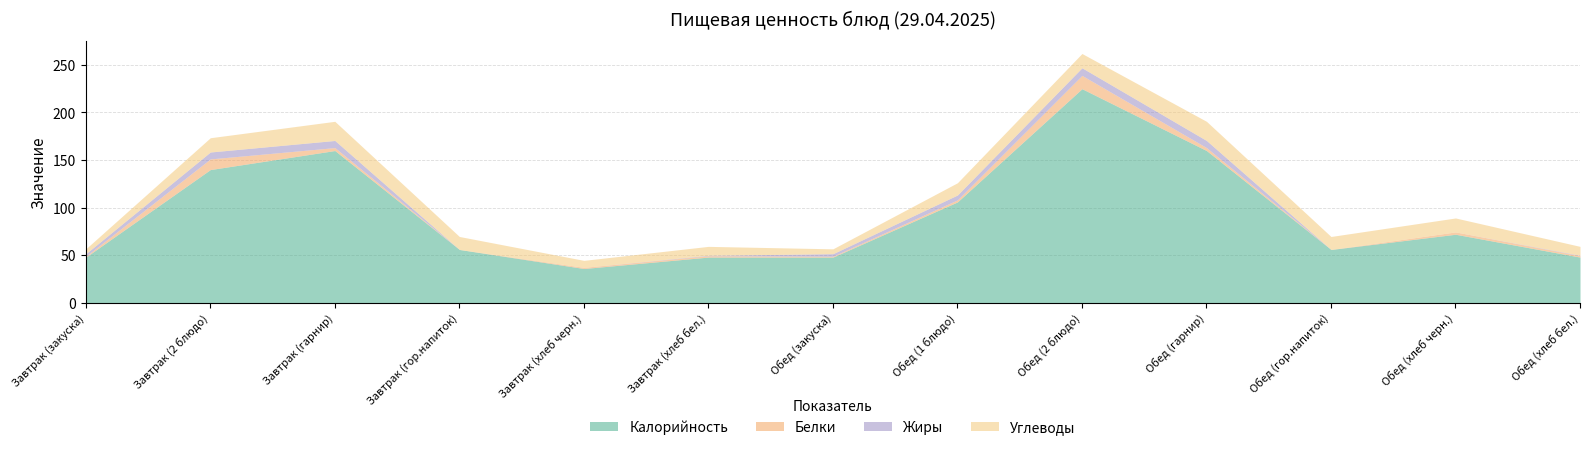

Which series has the largest range (max minus min)?

Калорийность